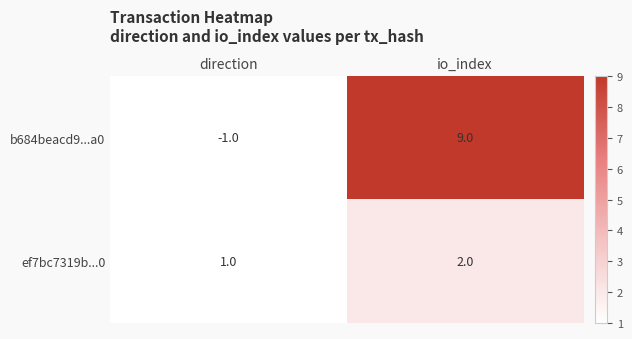

What is the greatest value displayed?

9